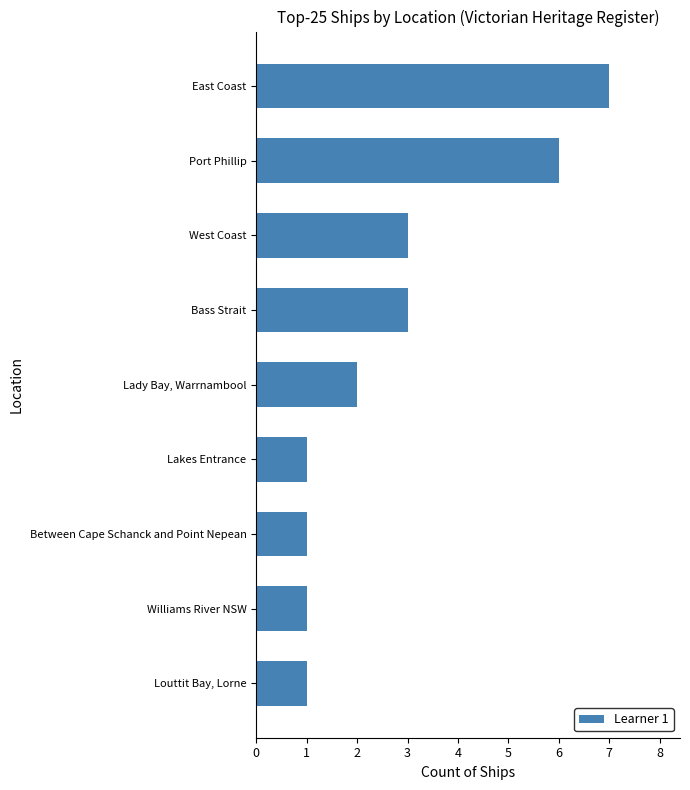

What is the maximum value shown in the chart?

7